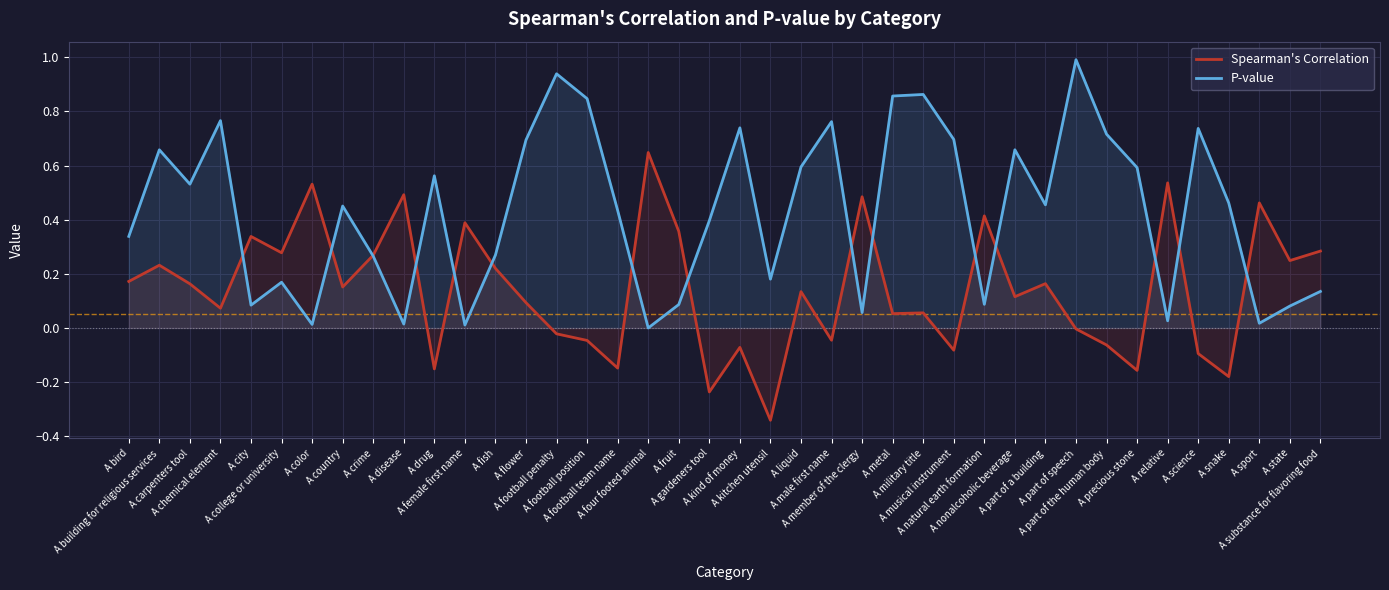

Where do P-value and Spearman's Correlation first cross each other?

A chemical element and A city